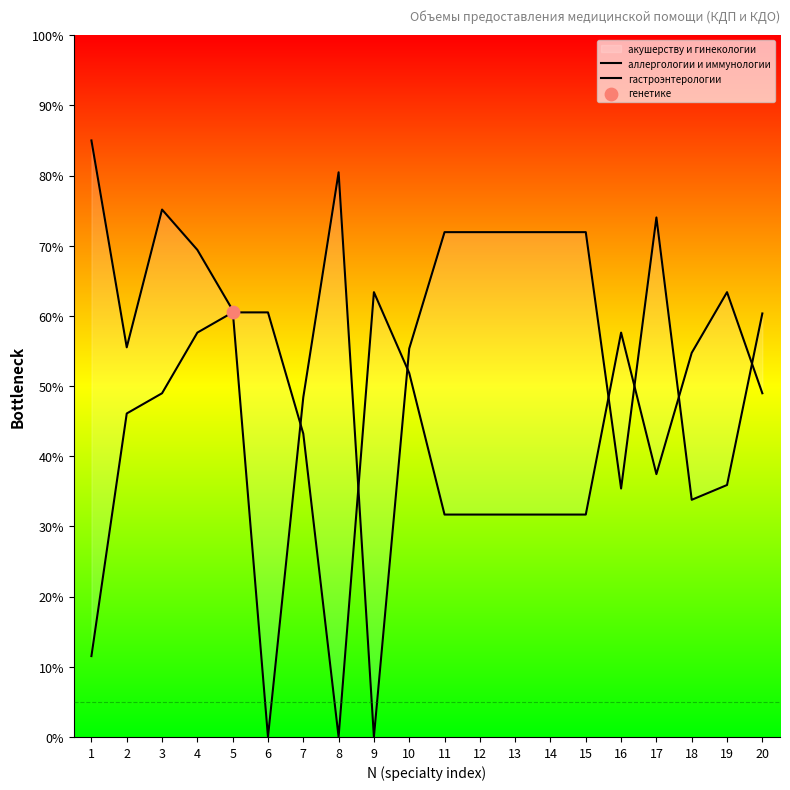

At which category is the sum across all series the highest?

4